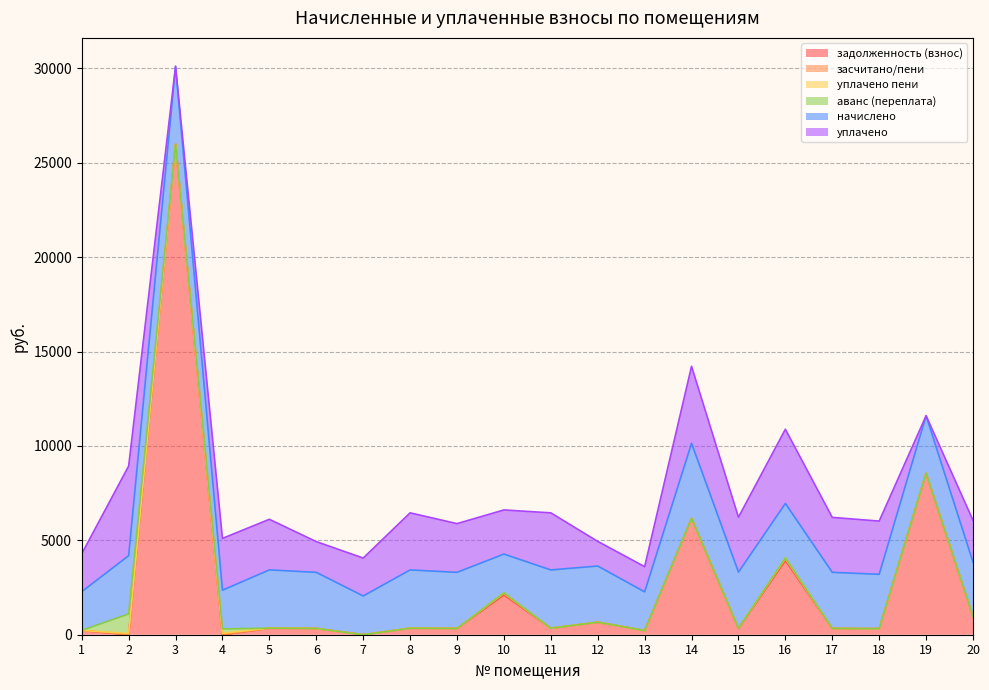

At which category is the sum across all series the highest?

3